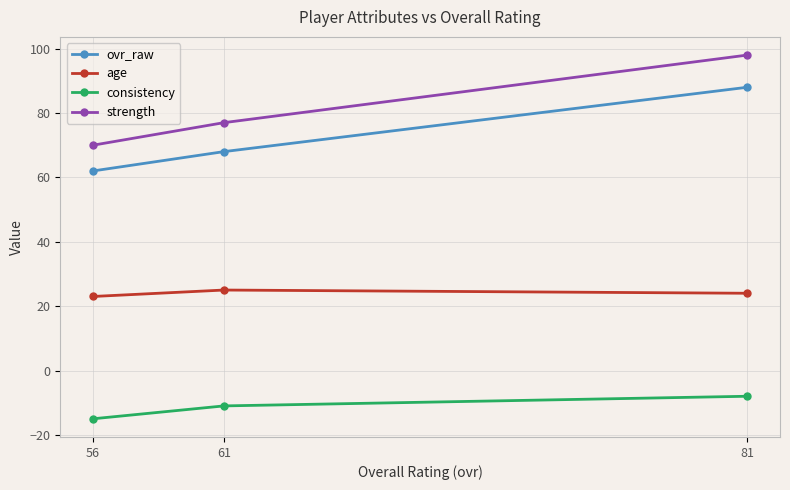

What is the value of the consistency point at the 3rd from the left?

-8